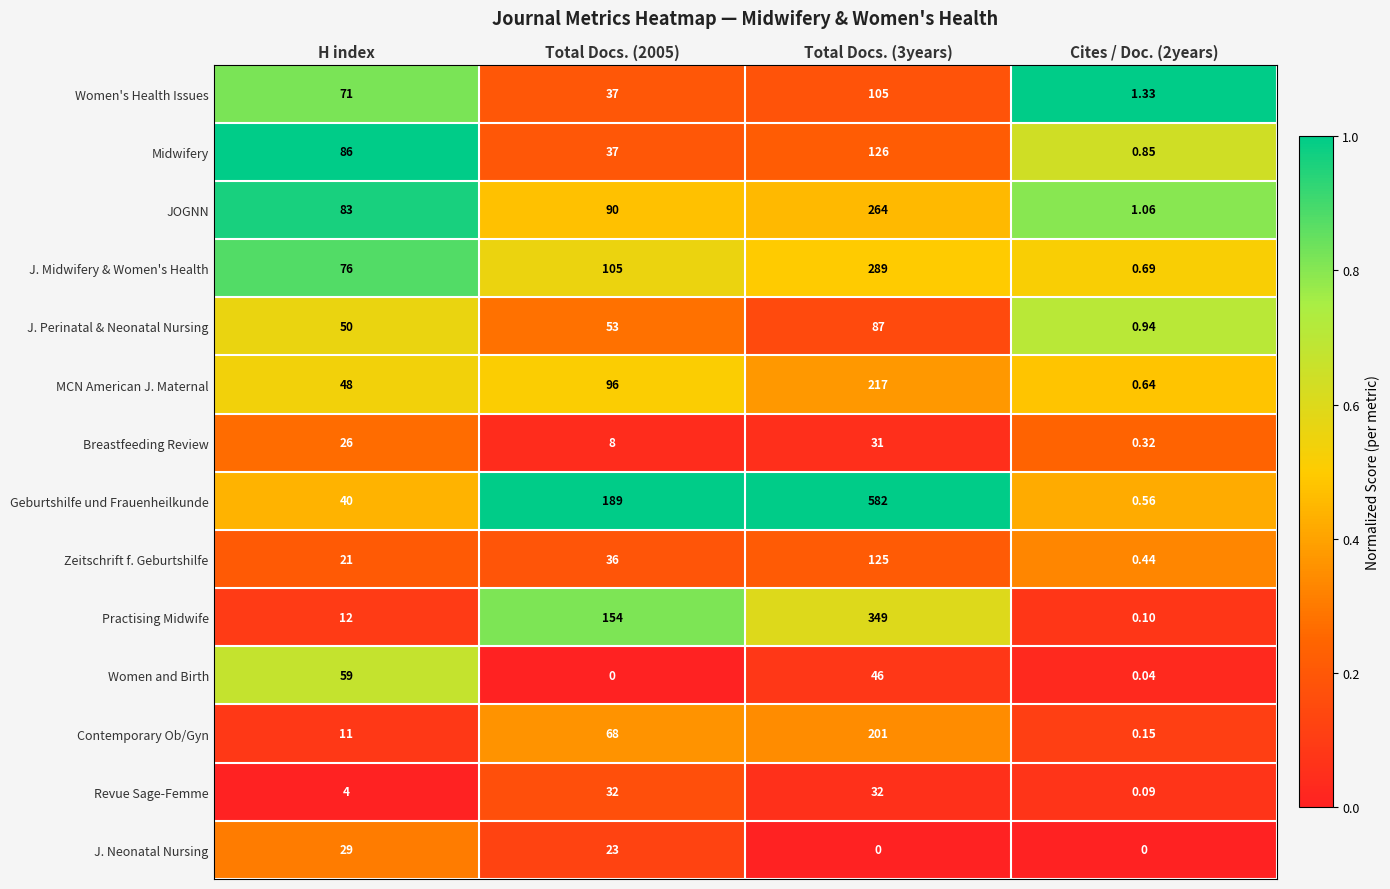

Where is J. Perinatal & Neonatal Nursing nearest to the value 43?

H index